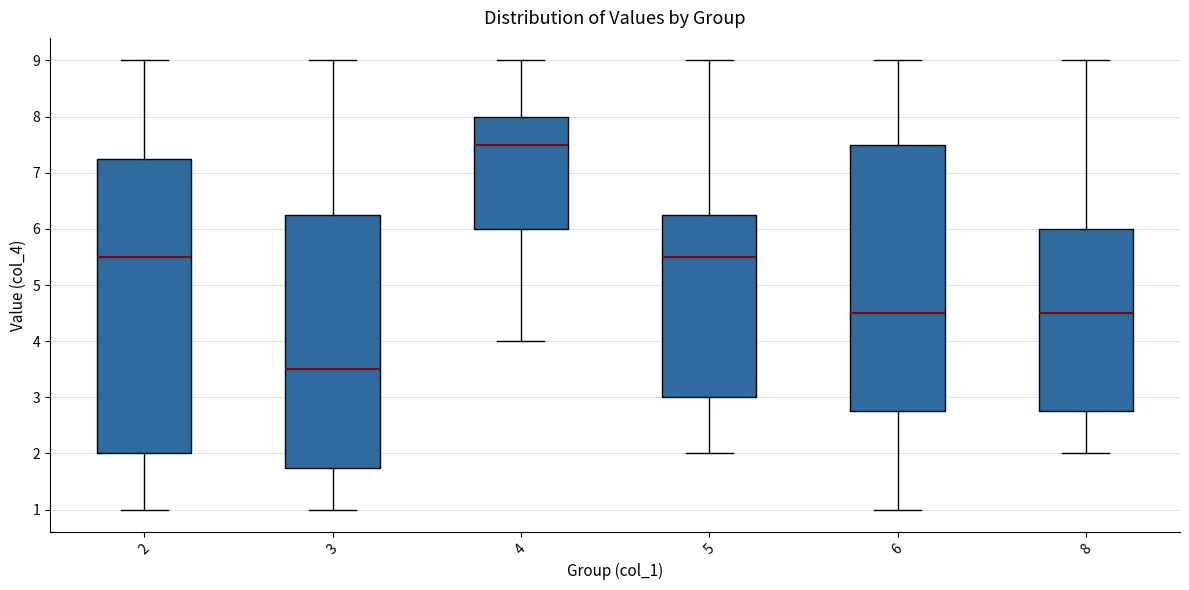

Reading left to right, transcribe this box plot: for each box, give where its median line is, the range the box spans, and where its two whiskers end, as read against the y-axis. The values are not printed on the chart, so give them approximately, as read against the axis.

2: median 5.5, box 2.0 to 7.3, whiskers 1.0 to 9.0
3: median 3.5, box 1.8 to 6.3, whiskers 1.0 to 9.0
4: median 7.5, box 6.0 to 8.0, whiskers 4.0 to 9.0
5: median 5.5, box 3.0 to 6.3, whiskers 2.0 to 9.0
6: median 4.5, box 2.8 to 7.5, whiskers 1.0 to 9.0
8: median 4.5, box 2.8 to 6.0, whiskers 2.0 to 9.0